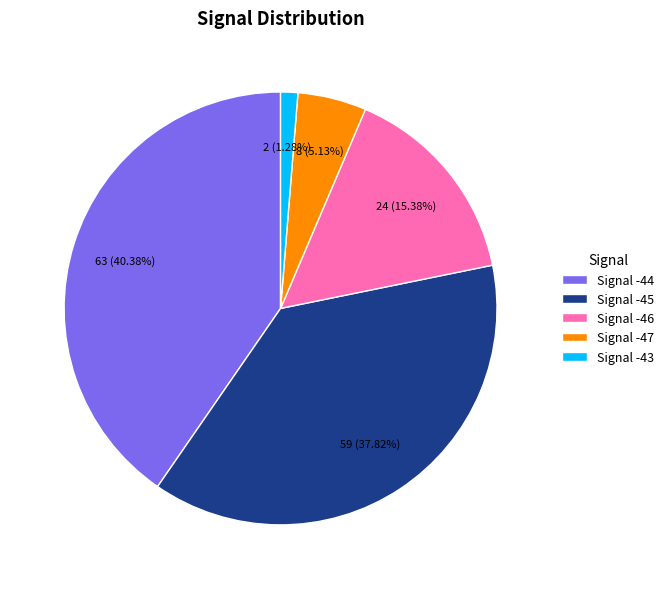

Combined, do Signal -44 and Signal -43 account for over 50%?

No